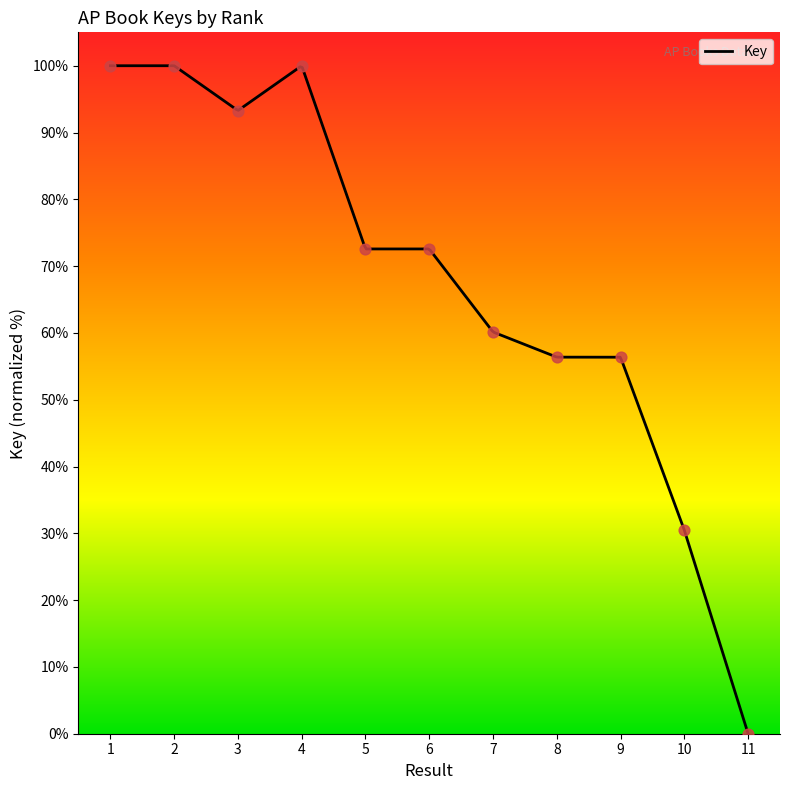

What is the change in value from 2 to 8?

-43.6